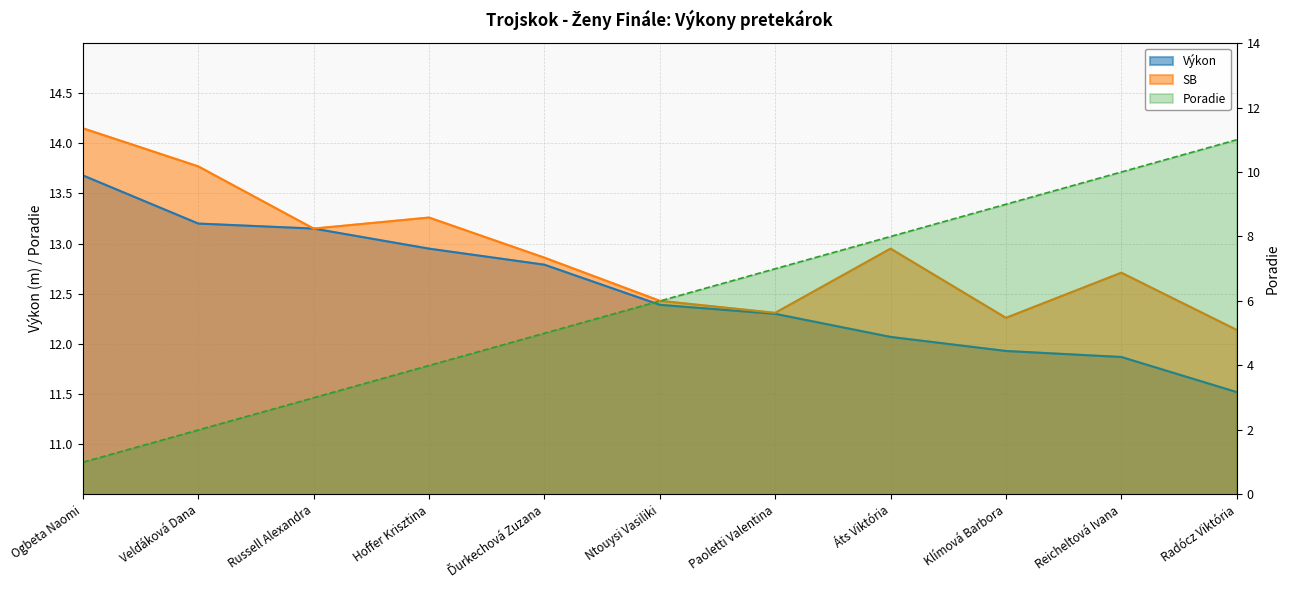

True or false: Výkon has a value of 4.5 at Radócz Viktória.

False